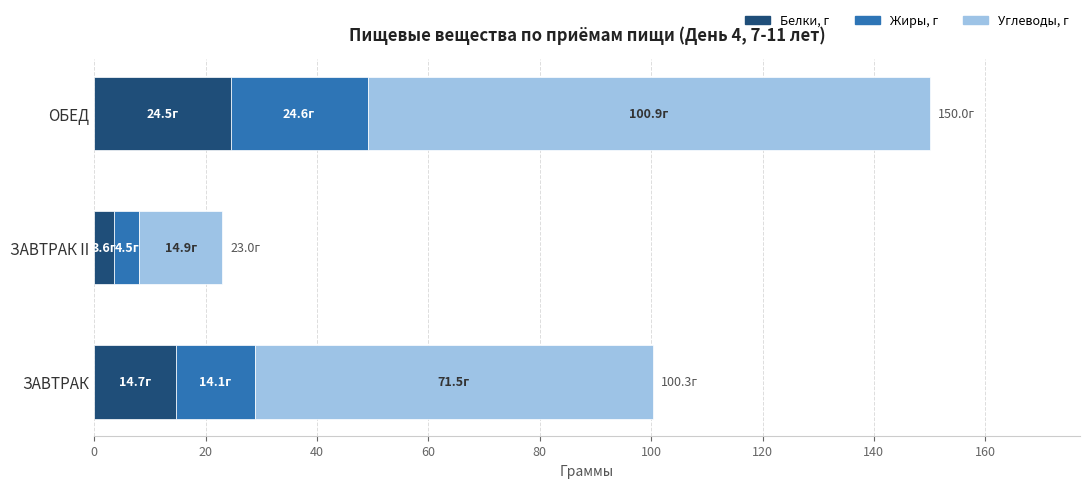

At which category is the sum across all series the highest?

ОБЕД